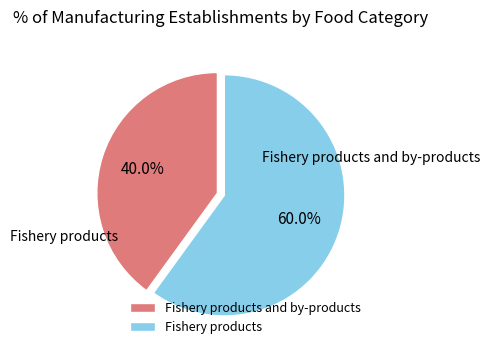

Between Fishery products and Fishery products and by-products, which is larger?

Fishery products